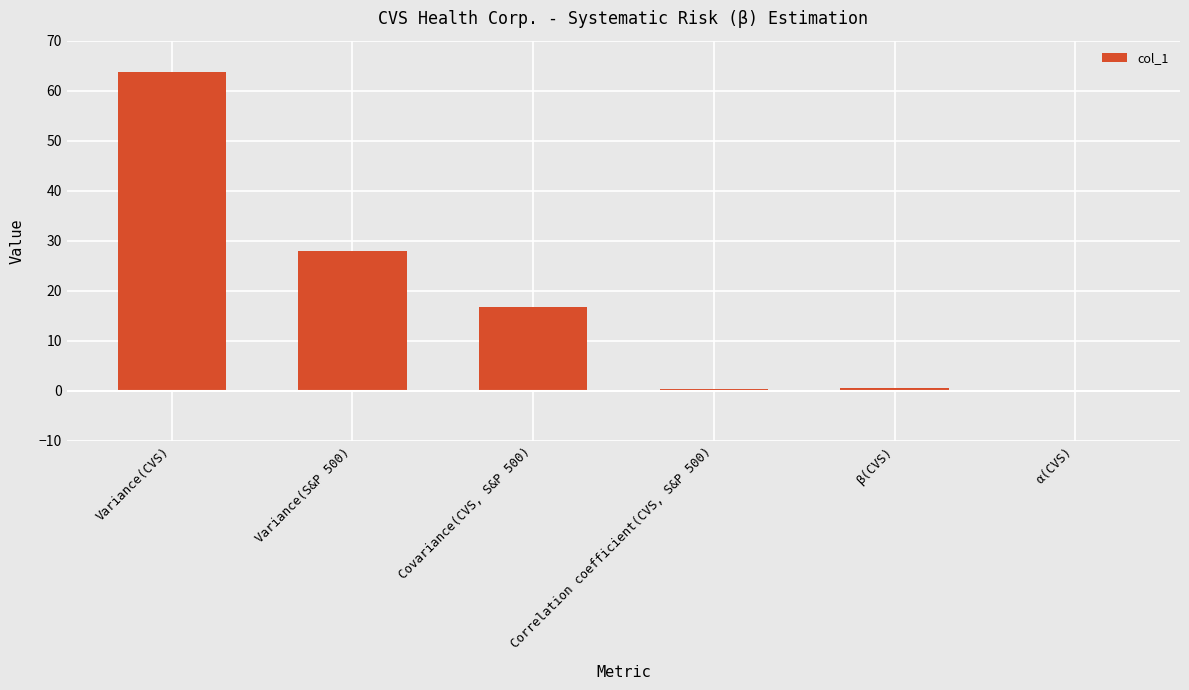

Count the number of categories in the chart.

6